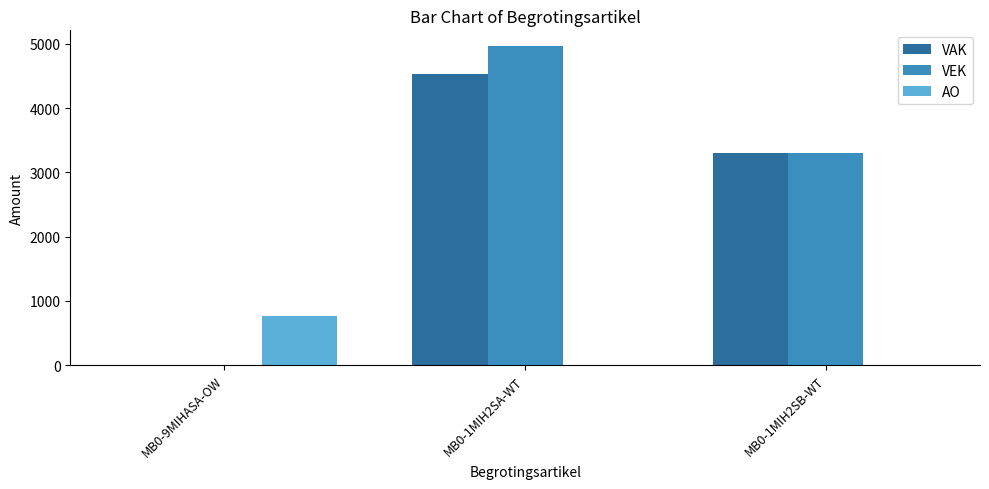

At which category is the sum across all series the highest?

MB0-1MIH2SA-WT